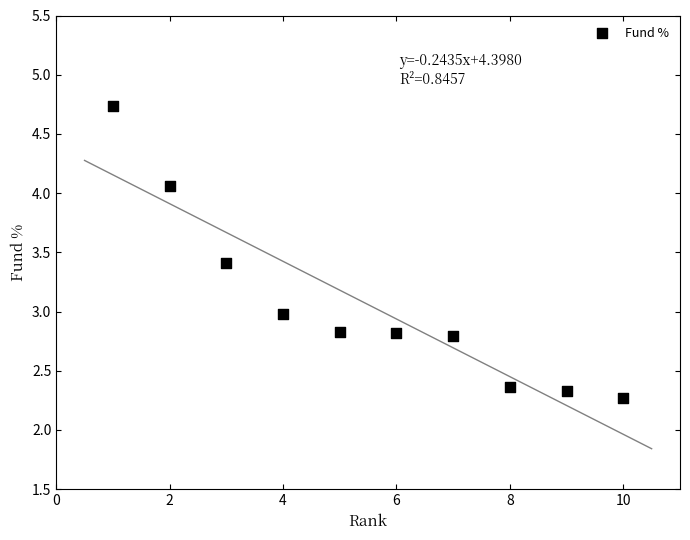

What is the average Y value?

3.1